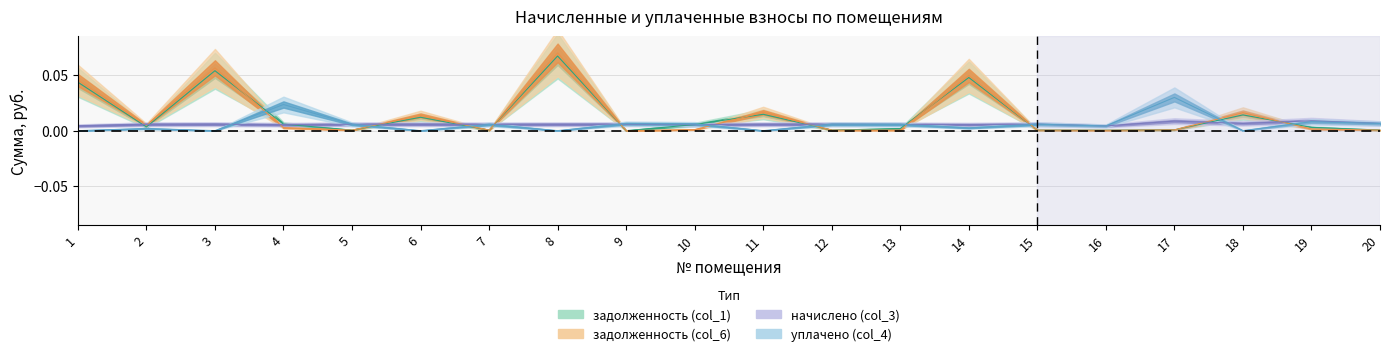

Between 7 and 10, which series saw the biggest shift?

задолженность (col_1)